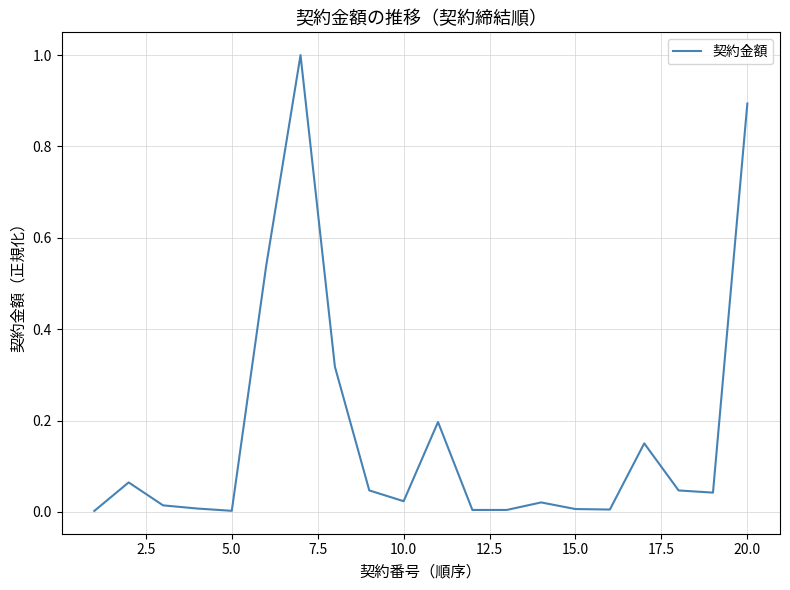

What is the greatest value displayed?

1.0